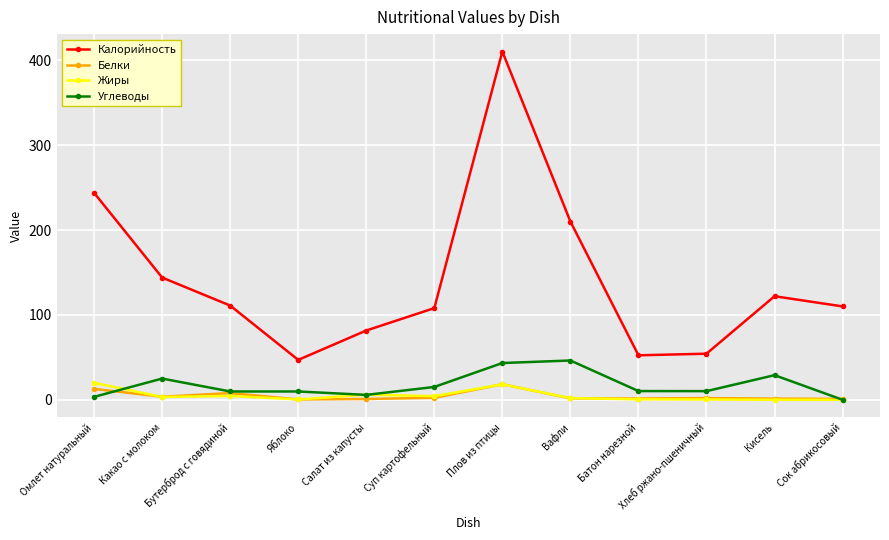

What is the average value of the Жиры series?

5.0